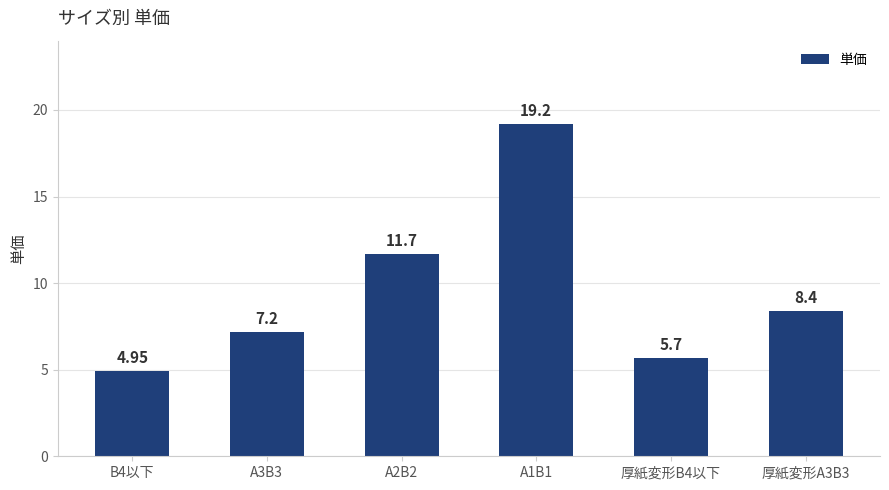

What is the label of the 5th bar from the left?

厚紙変形B4以下